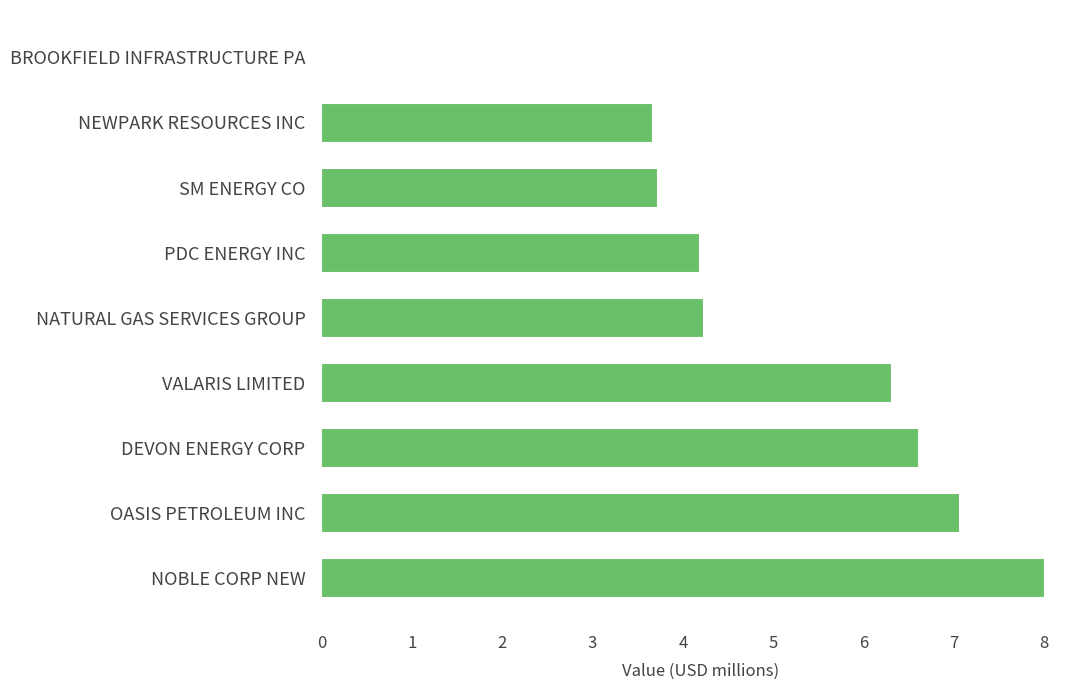

Which has a higher value, DEVON ENERGY CORP or VALARIS LIMITED?

DEVON ENERGY CORP